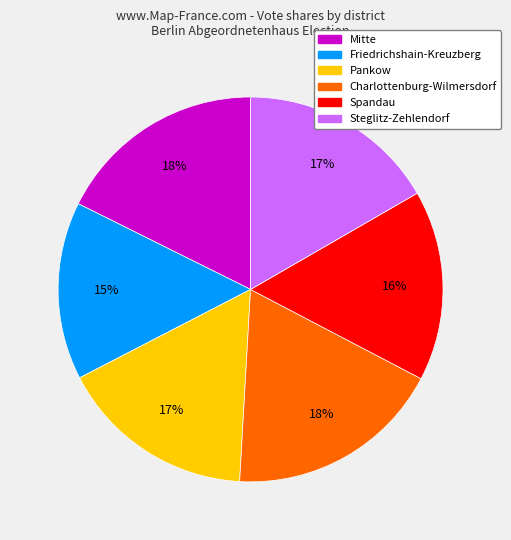

Which slice is the smallest?

Friedrichshain-Kreuzberg